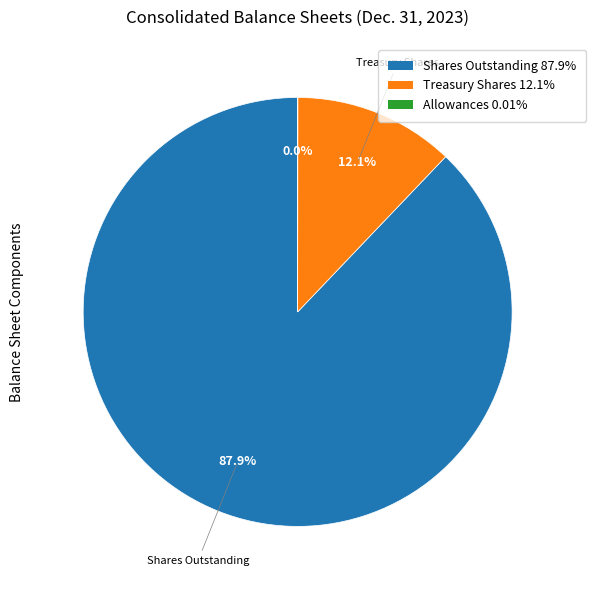

Is there any slice that represents more than half of the pie?

Yes